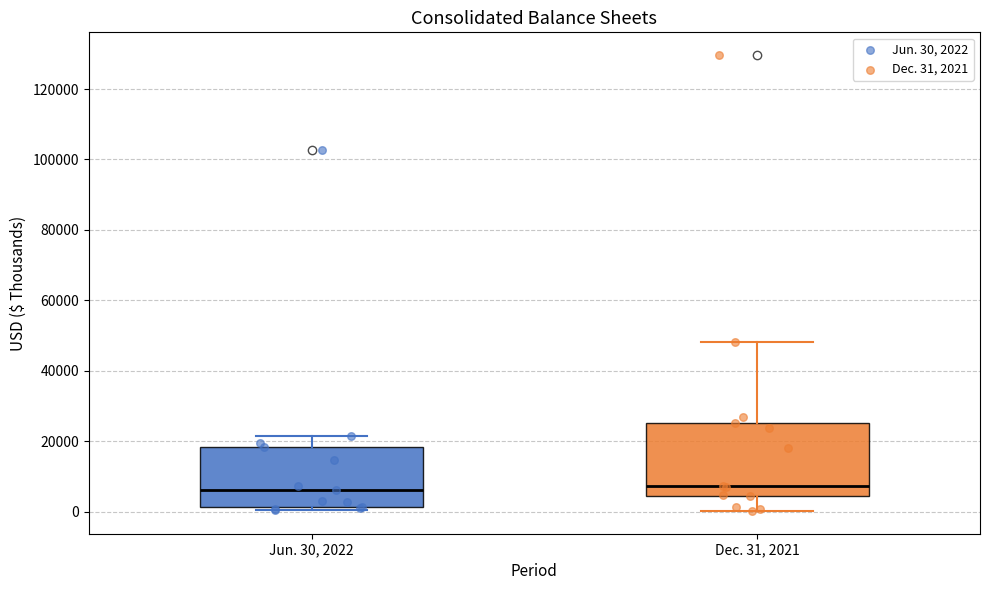

Reading left to right, read every box against the y-axis: the position of its median line, the range the box covers, and the ends of its whiskers. The values are not printed on the chart, so give them approximately, as read against the axis.

Jun. 30, 2022: median 6000, box 2000 to 18000, whiskers 0 to 22000
Dec. 31, 2021: median 8000, box 4000 to 26000, whiskers 0 to 48000